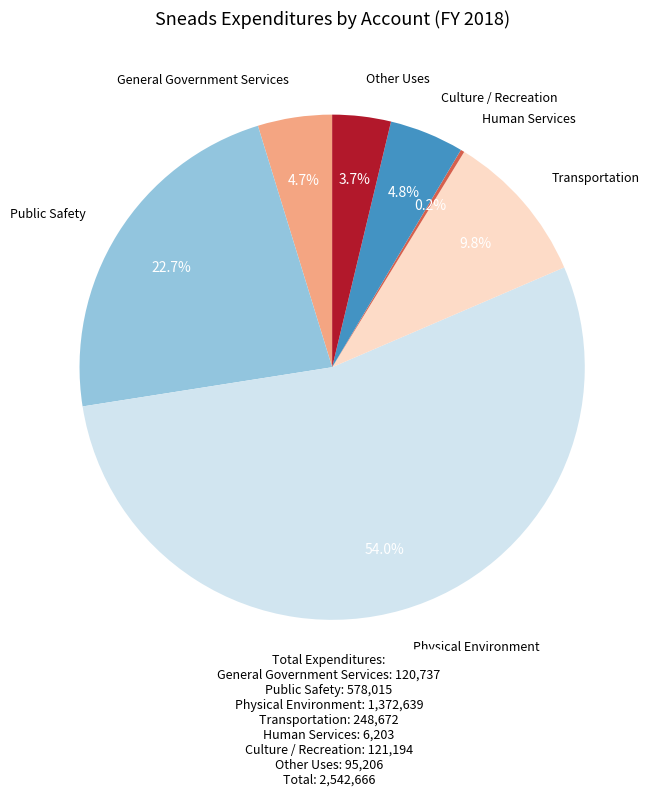

Count the number of slices in the pie.

7